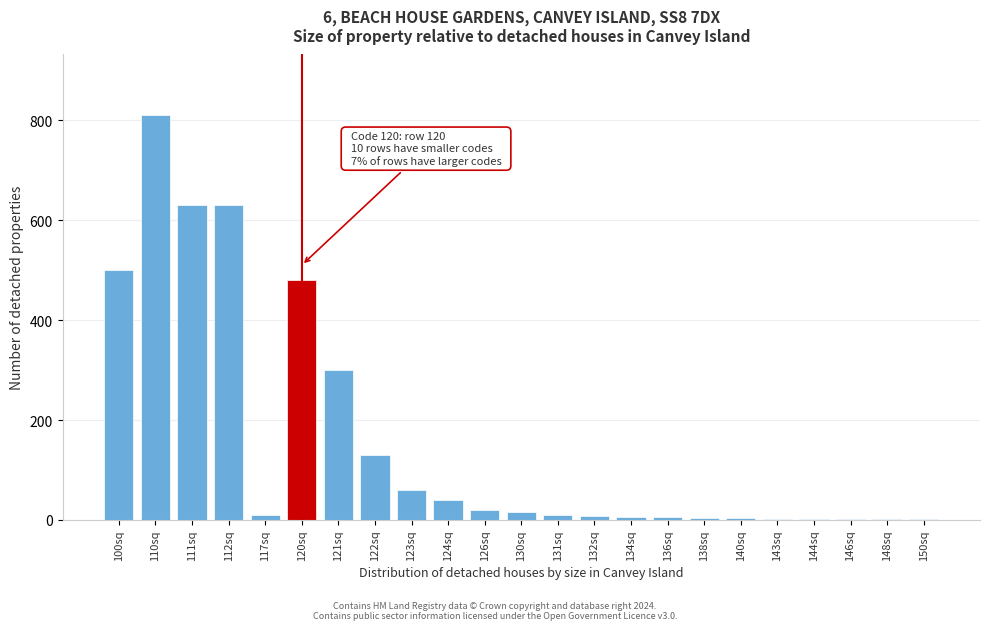

Approximately how many times larger is the value at 100sq compared to 126sq?

25.0